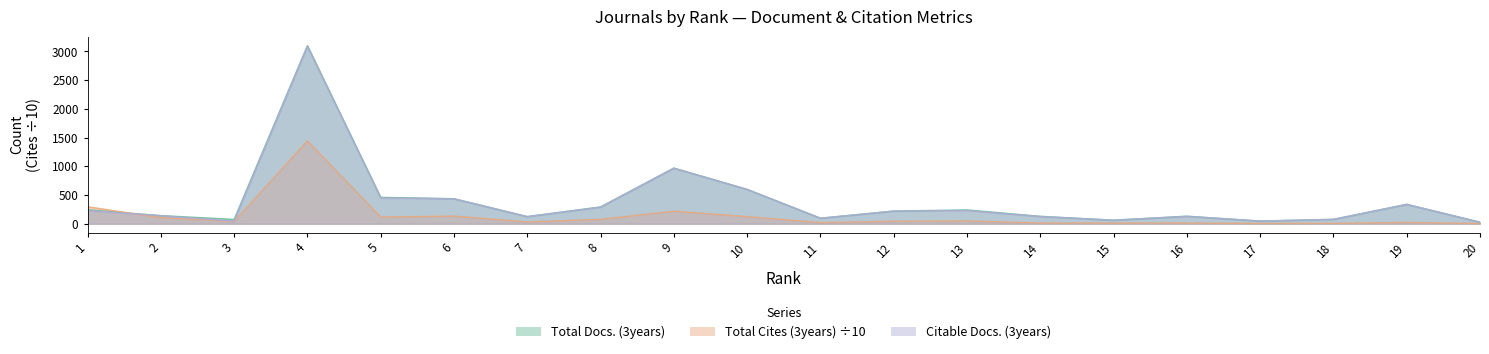

The Total Cites (3years) series shows 178.1 at 2. True or false?

False